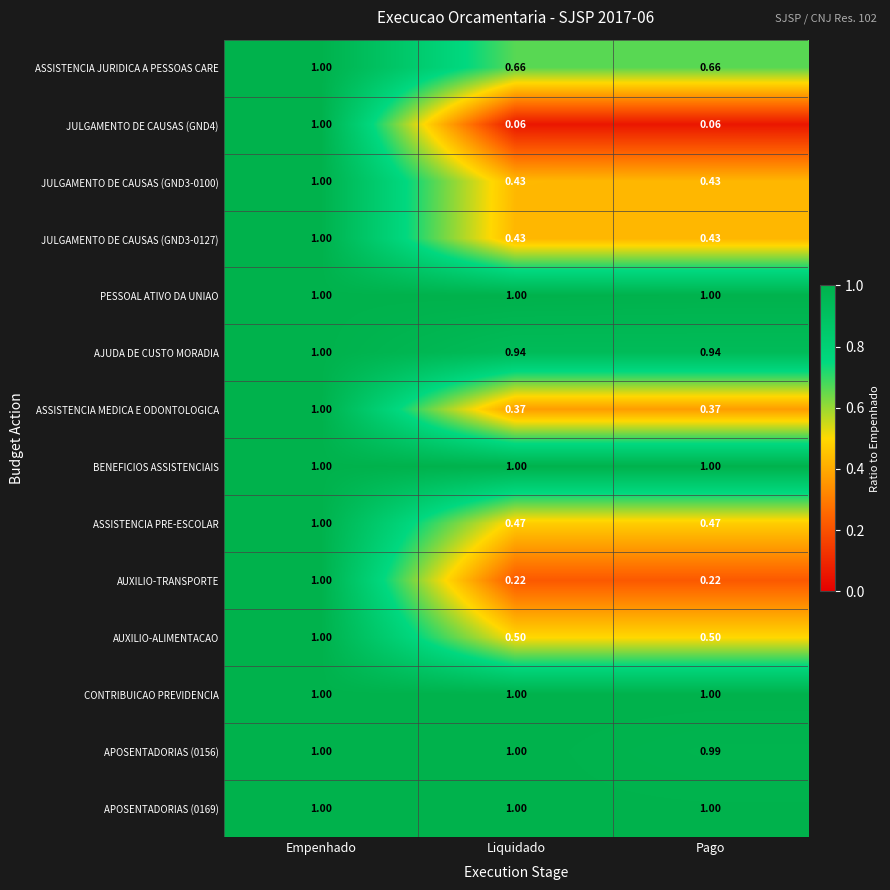

Count the number of data series in this chart.

14